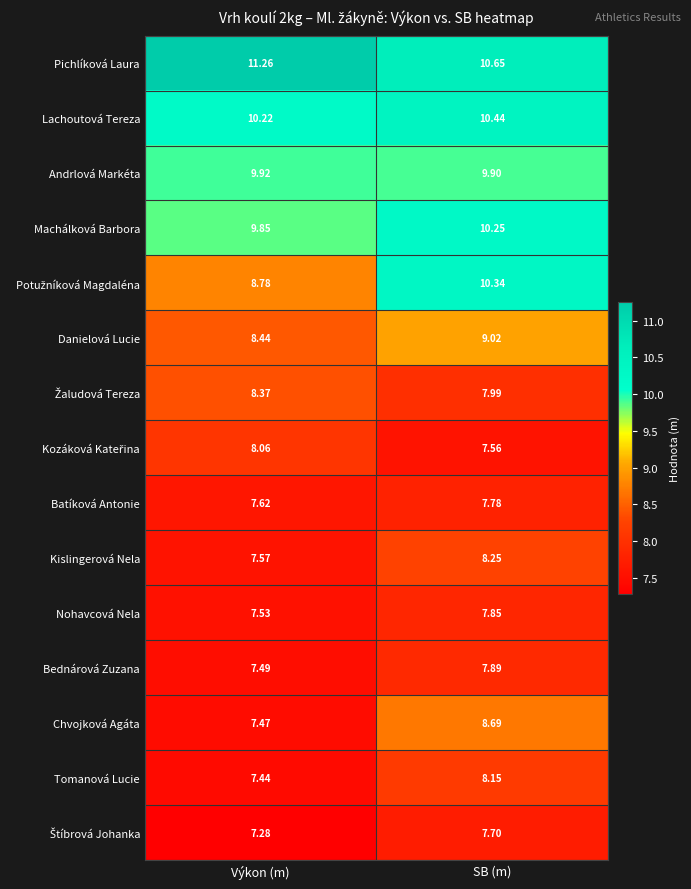

At which label is Andrlová Markéta closest to 9?

SB (m)